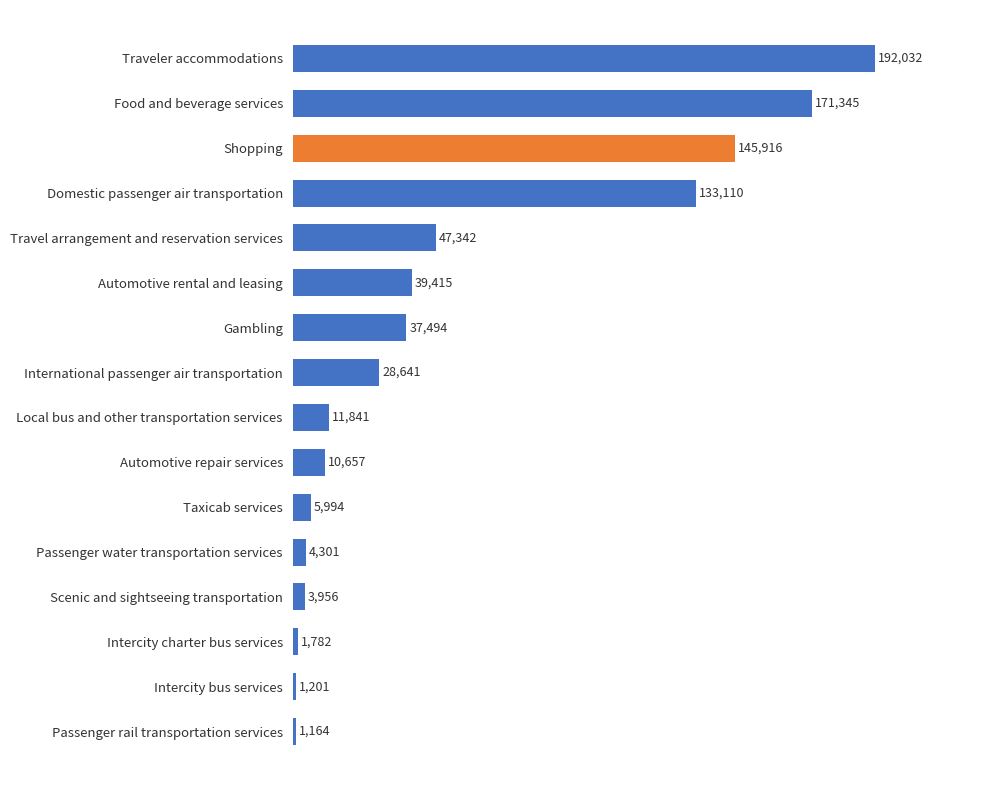

Does the chart contain any negative values?

No